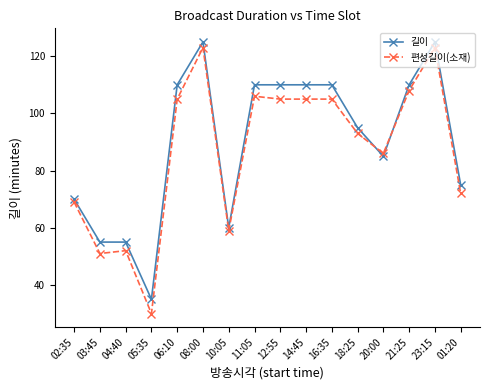

Count the number of data series in this chart.

2